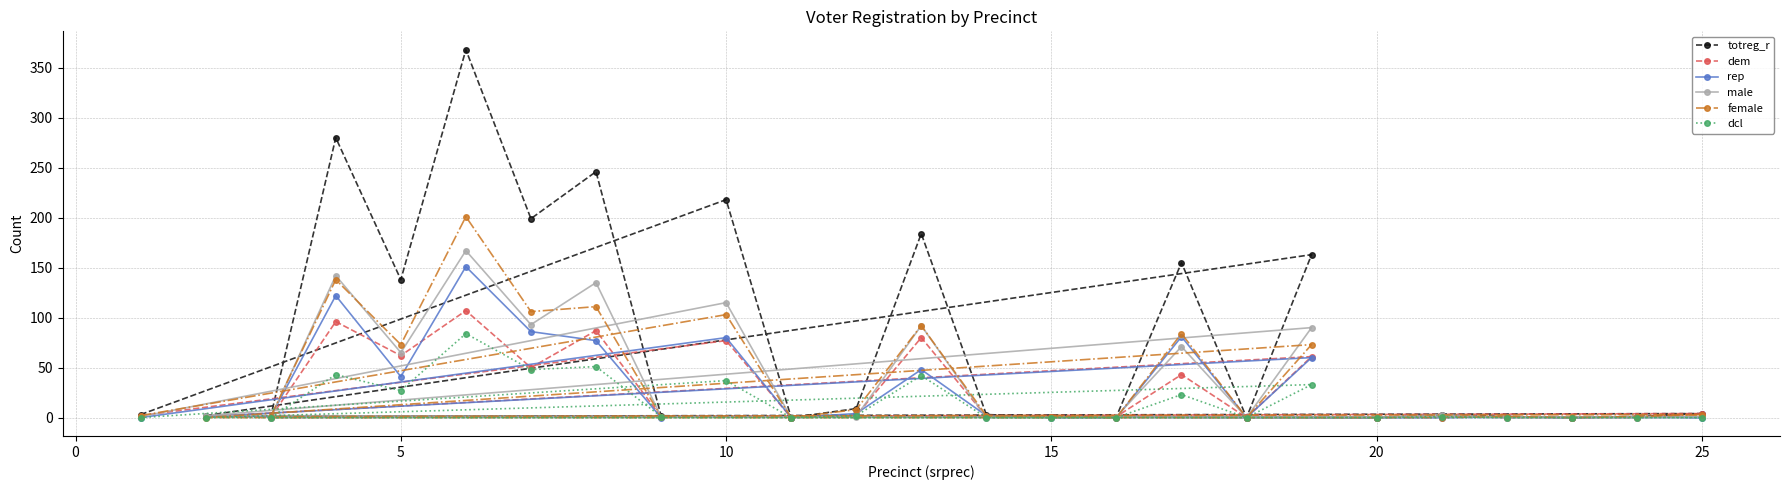

Which series has the largest range (max minus min)?

totreg_r